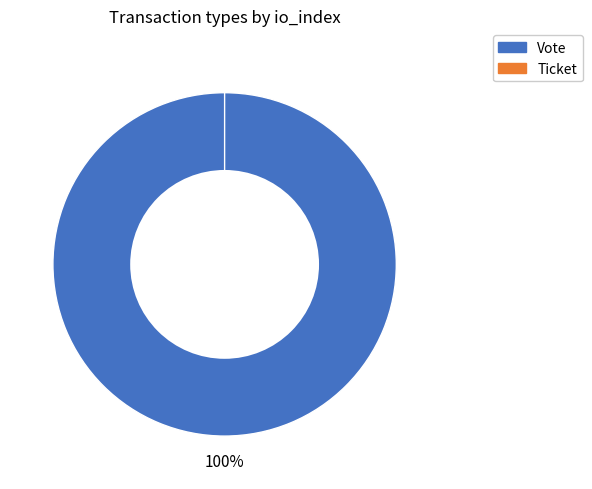

Which slice is the smallest?

Ticket